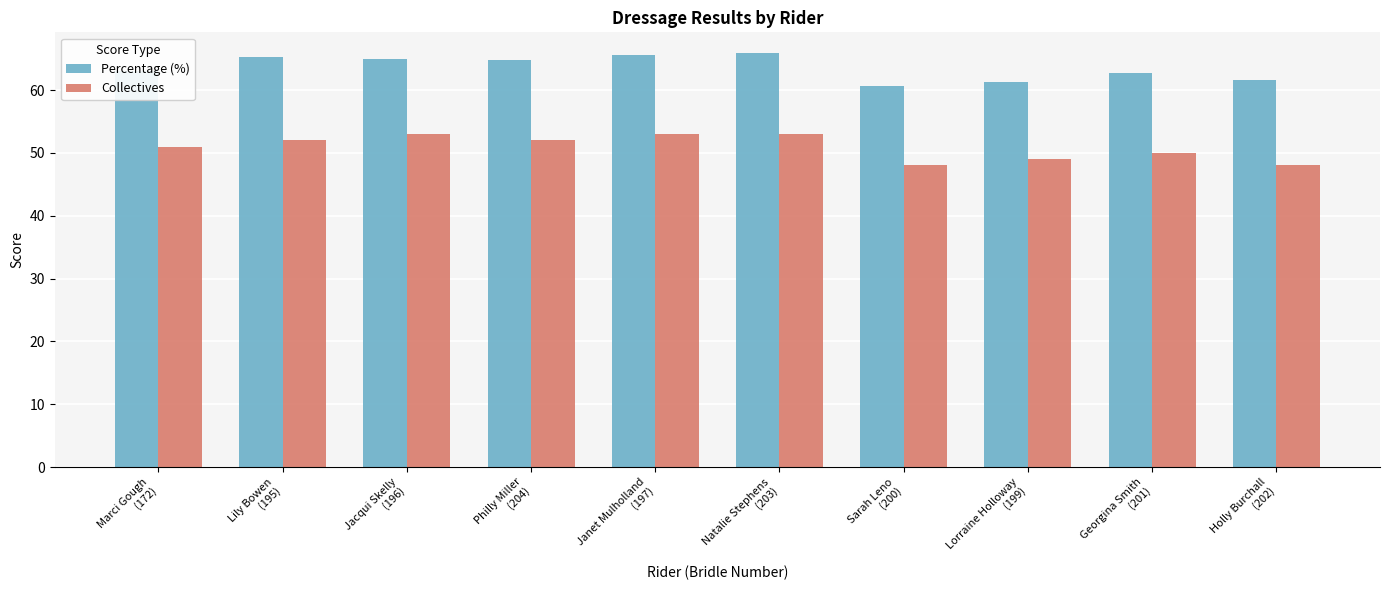

True or false: Collectives has a value of 27.2 at Lorraine Holloway
(199).

False